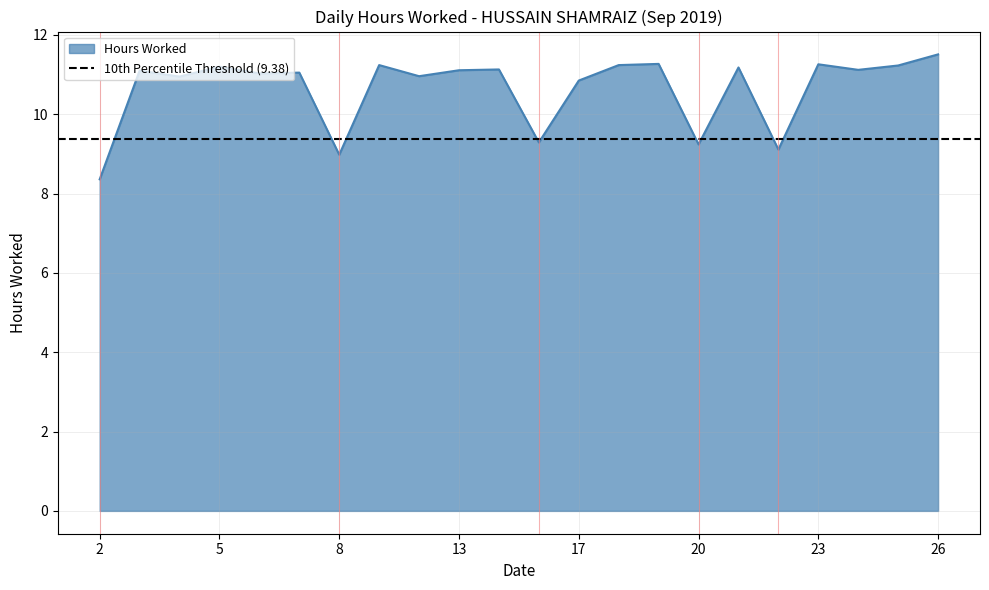

Is it true that the value at 15 is 9.3?

True